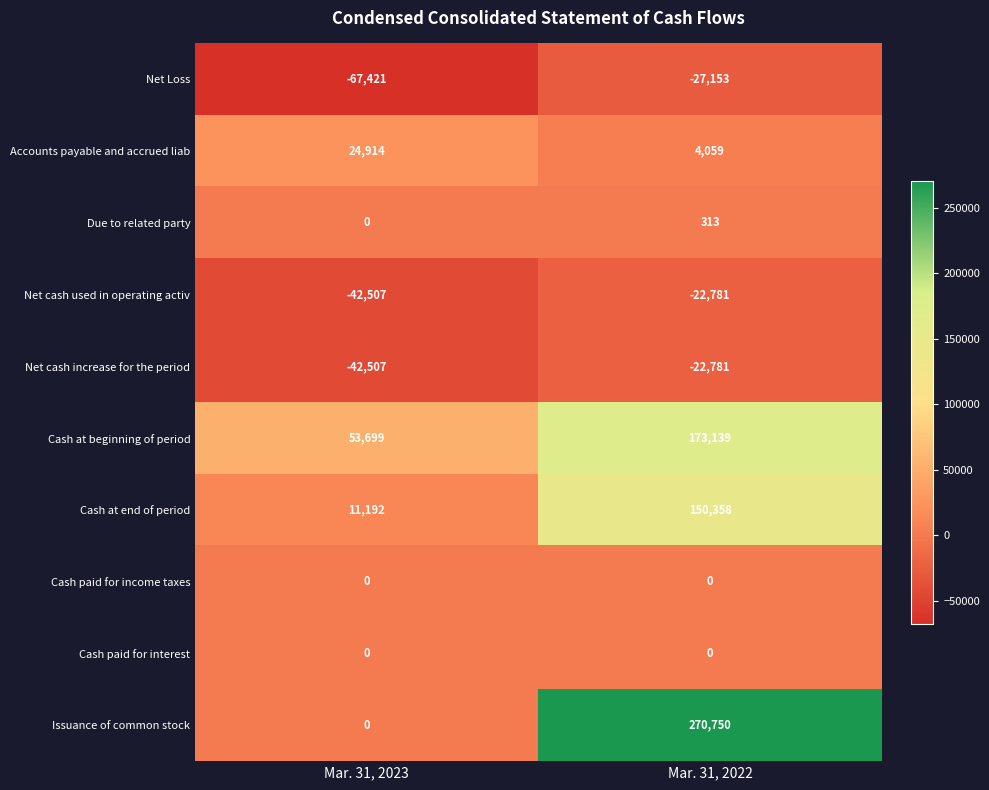

Rank the categories by Cash at beginning of period value from highest to lowest.

Mar. 31, 2022, Mar. 31, 2023